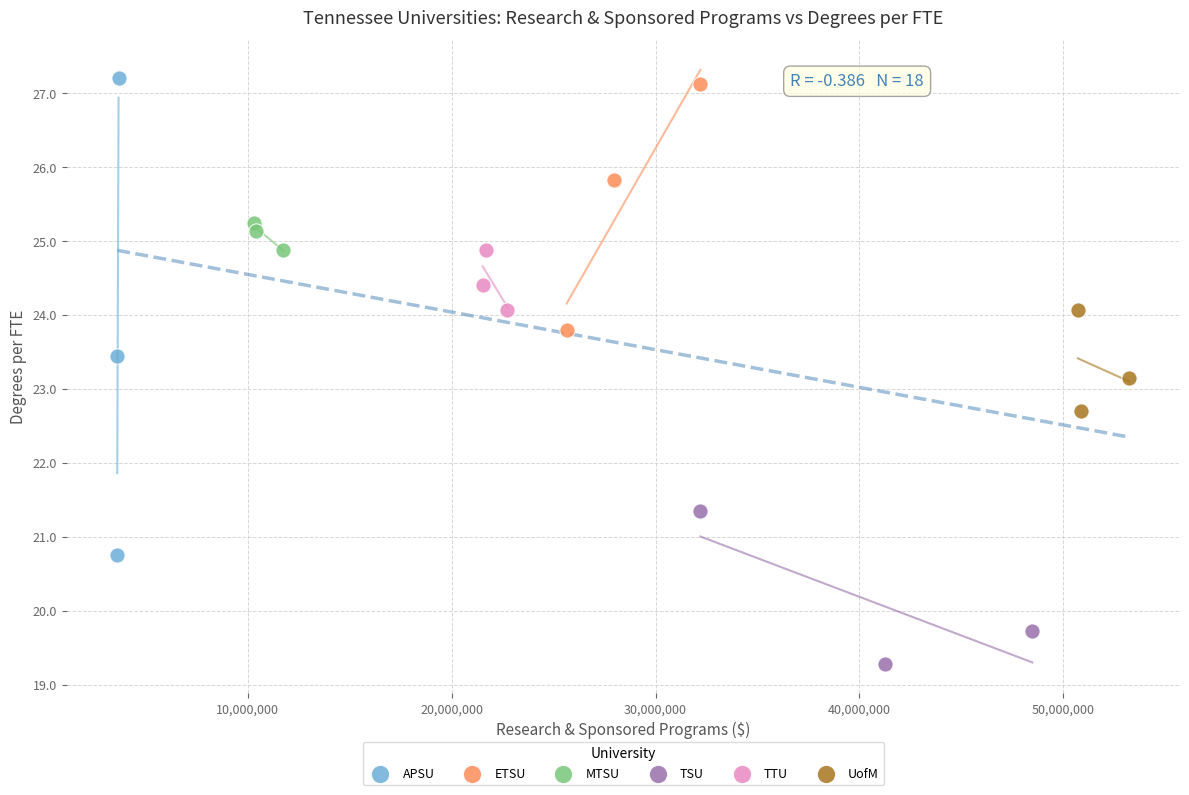

Which series contains the lowest Y value?

TSU